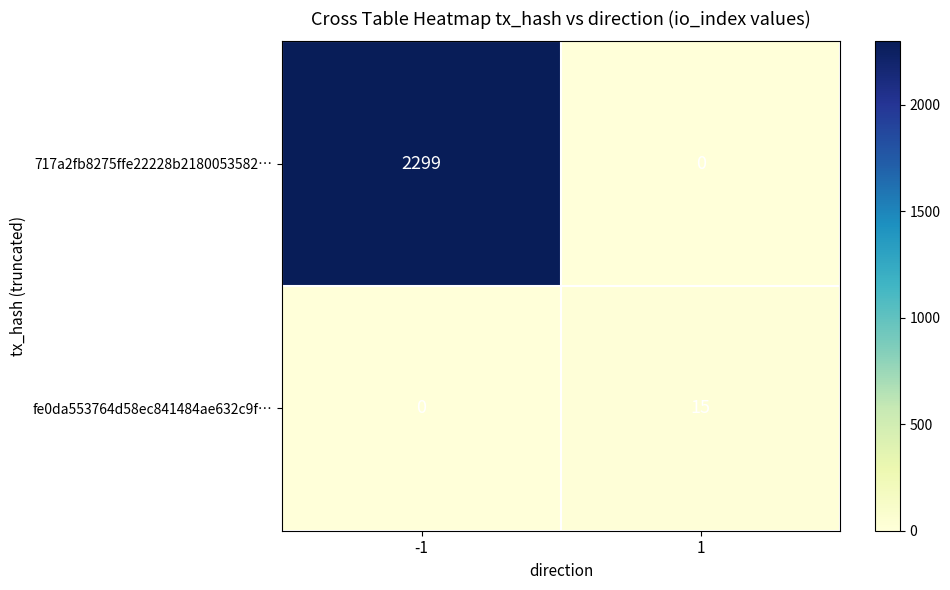

What is the sum of all 717a2fb8275ffe22228b2180053582… values?

2299